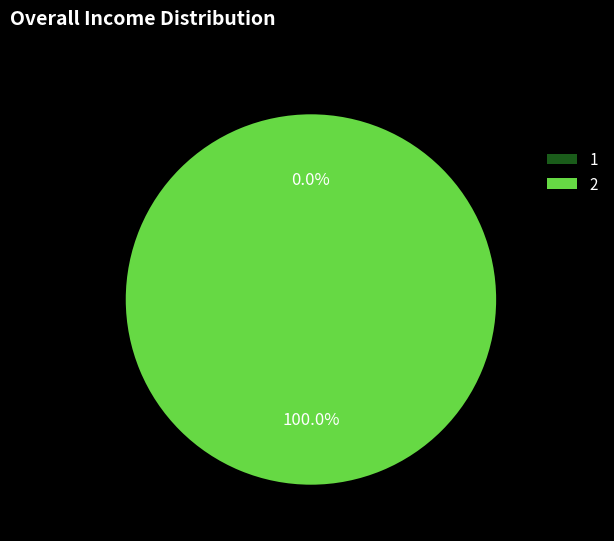

Is there a majority slice in this chart?

Yes